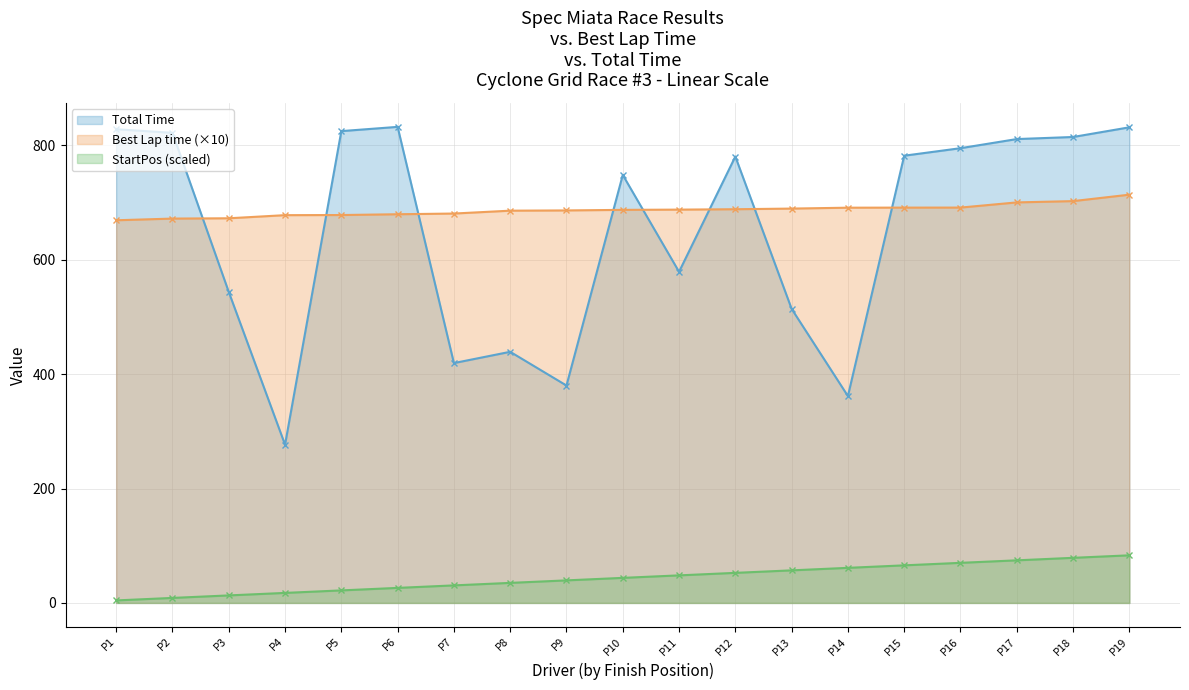

At how many categories does at least one series exceed 240?

19